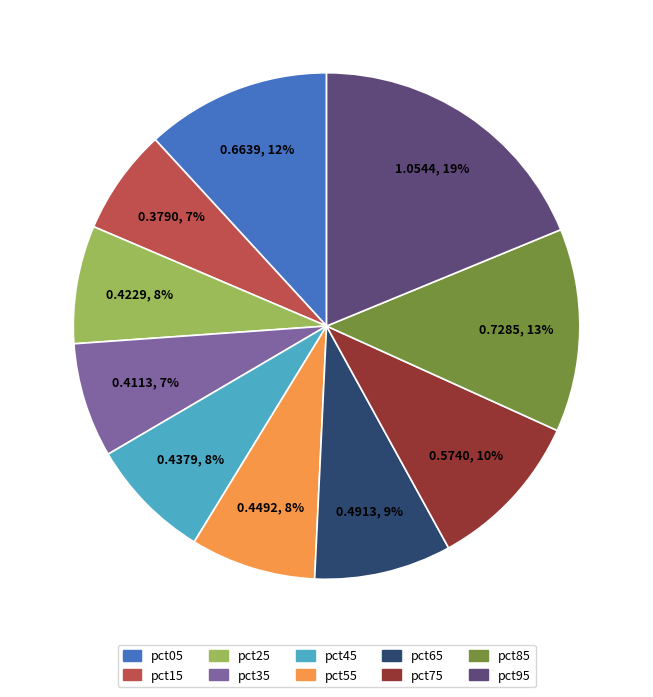

To the nearest percent, what is the combined percentage of pct45 and pct35?

15%